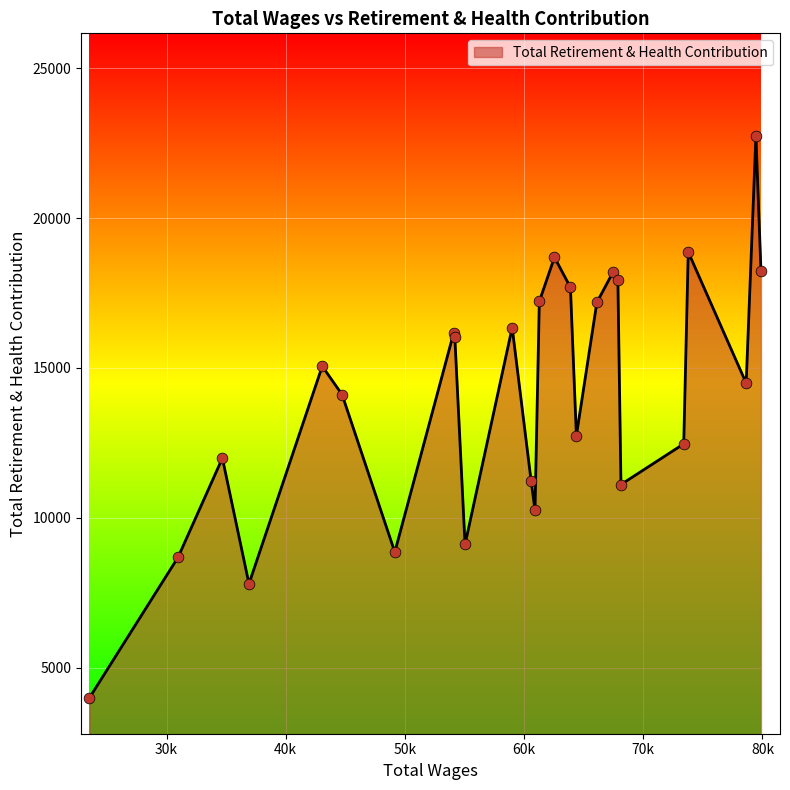

What is the minimum value shown in the chart?

3993